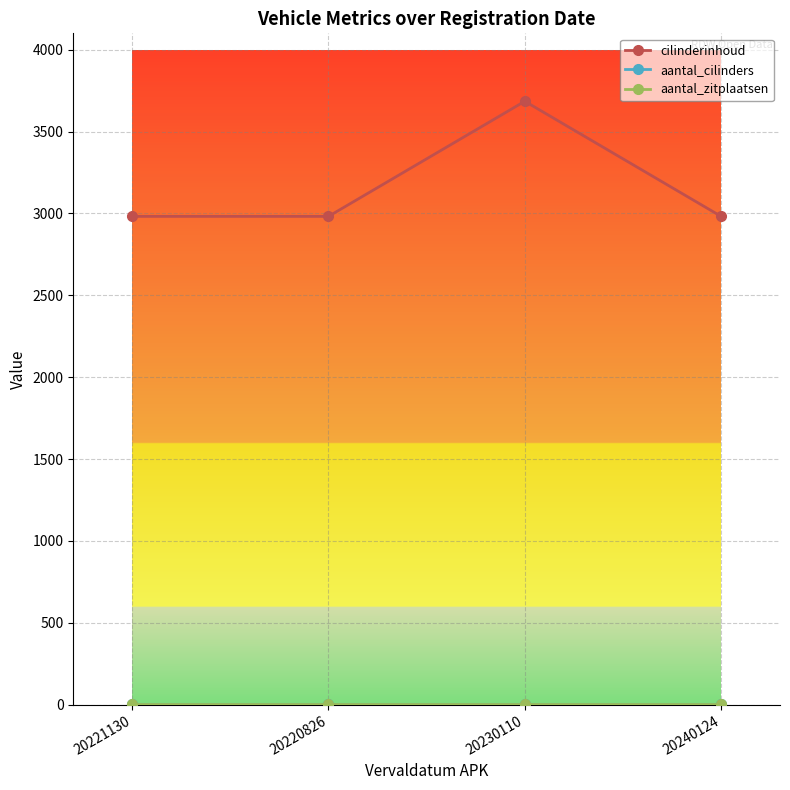

What is the approximate value of cilinderinhoud at 20221130?

2982